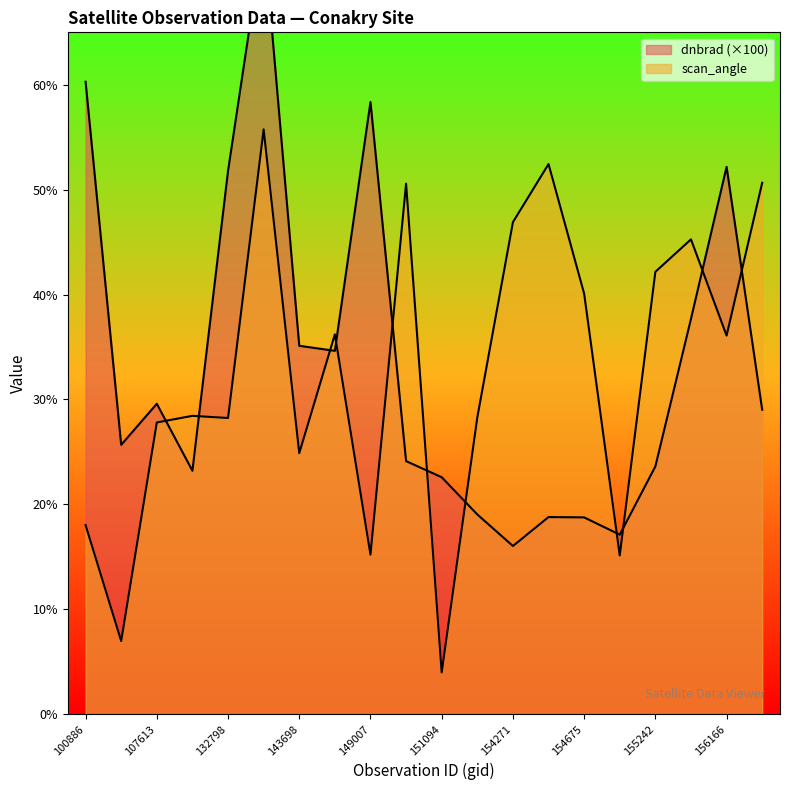

How many times do dnbrad and scan_angle cross each other?

11